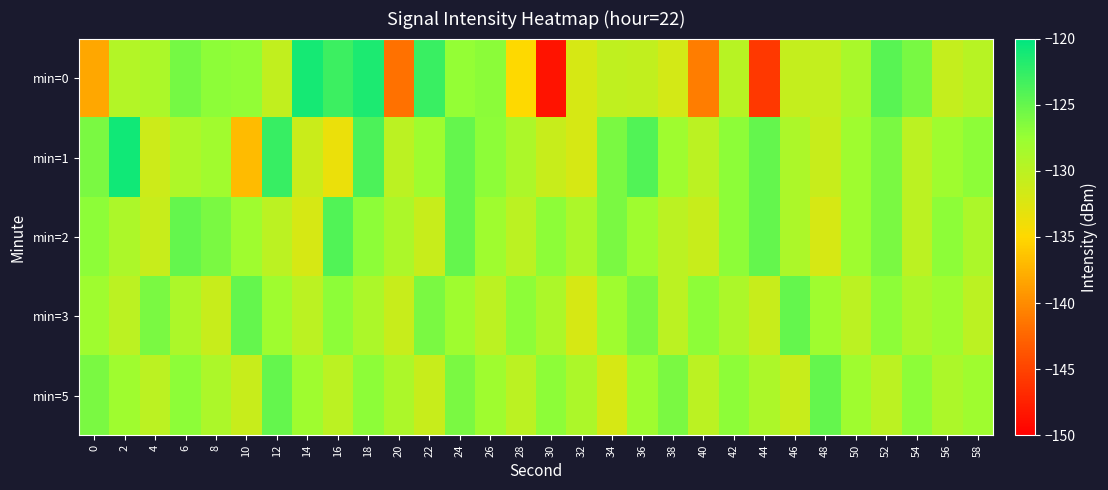

Rank the series by their maximum value, from lowest to highest.

min=3, min=5, min=2, min=0, min=1